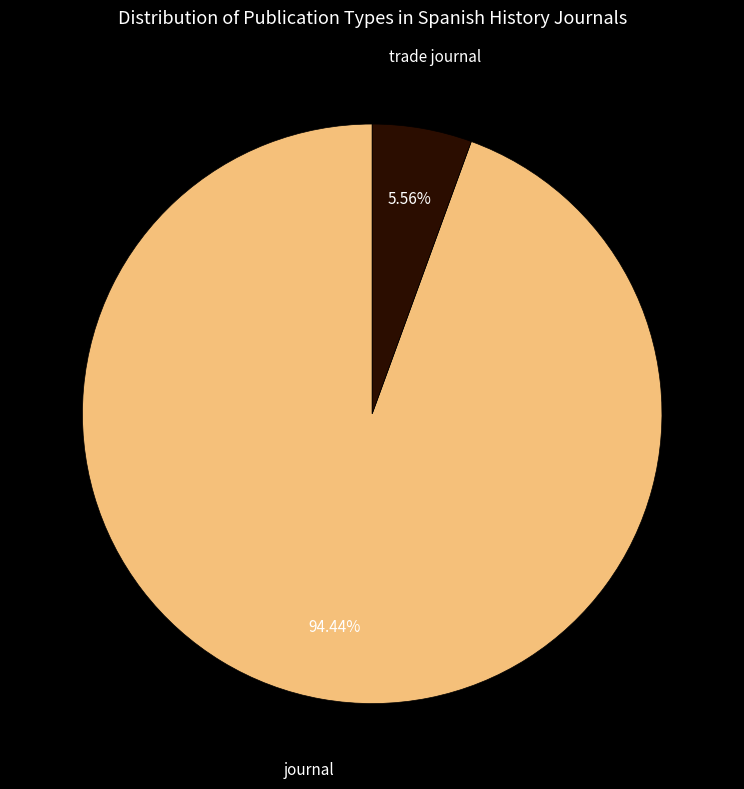

Is there any slice that represents more than half of the pie?

Yes